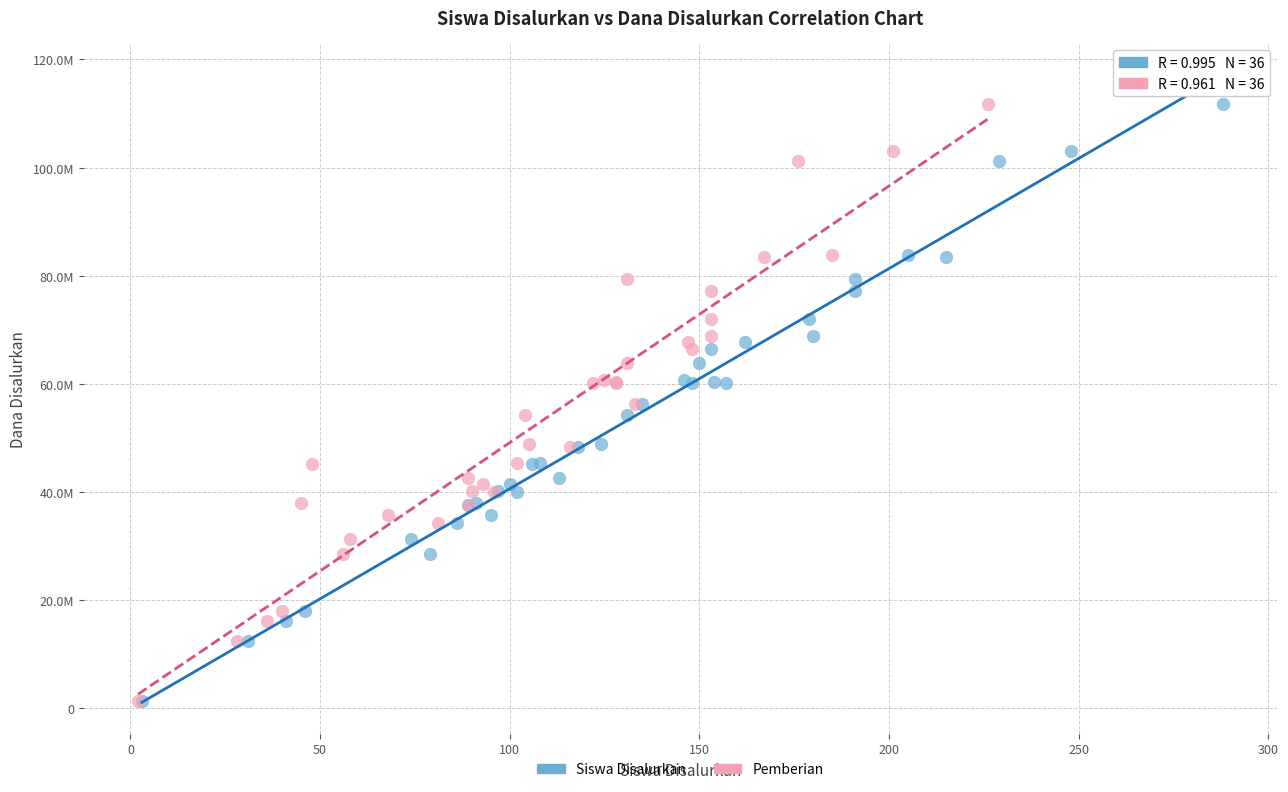

What are all the series names shown in the legend?

Siswa Disalurkan, Pemberian